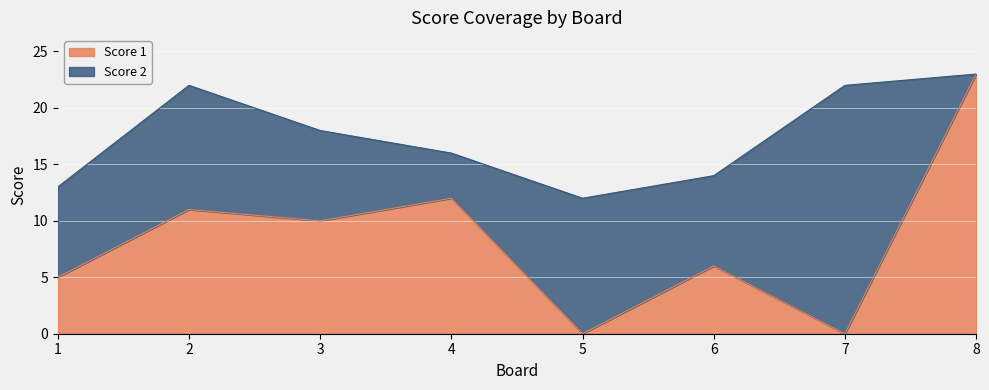

Rank the categories by value from highest to lowest.

8, 4, 2, 3, 6, 1, 5, 7